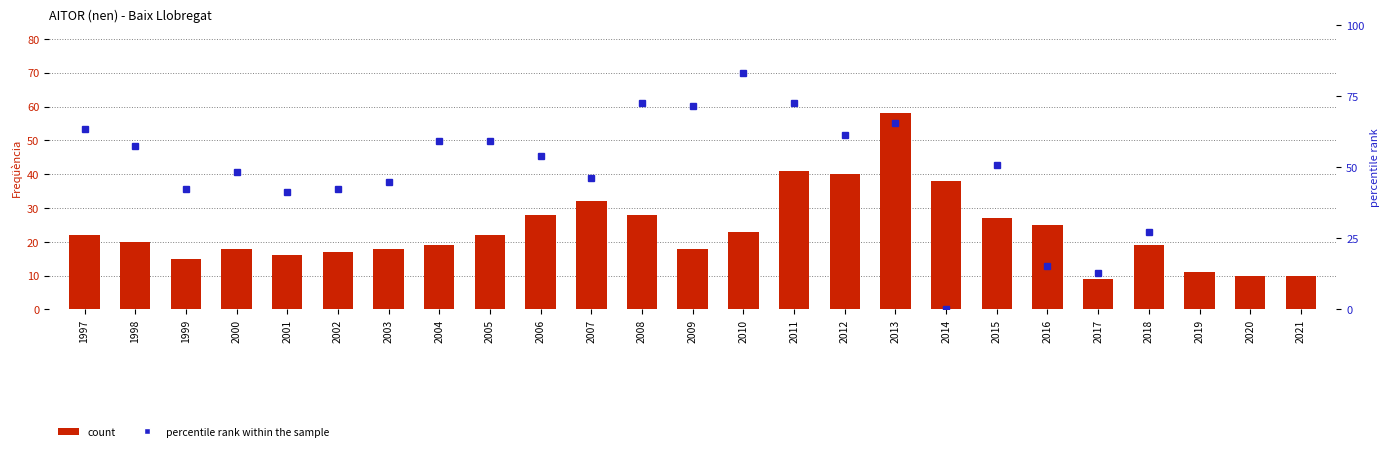

What is the approximate value of percentile rank within the sample at 2002?

42.4